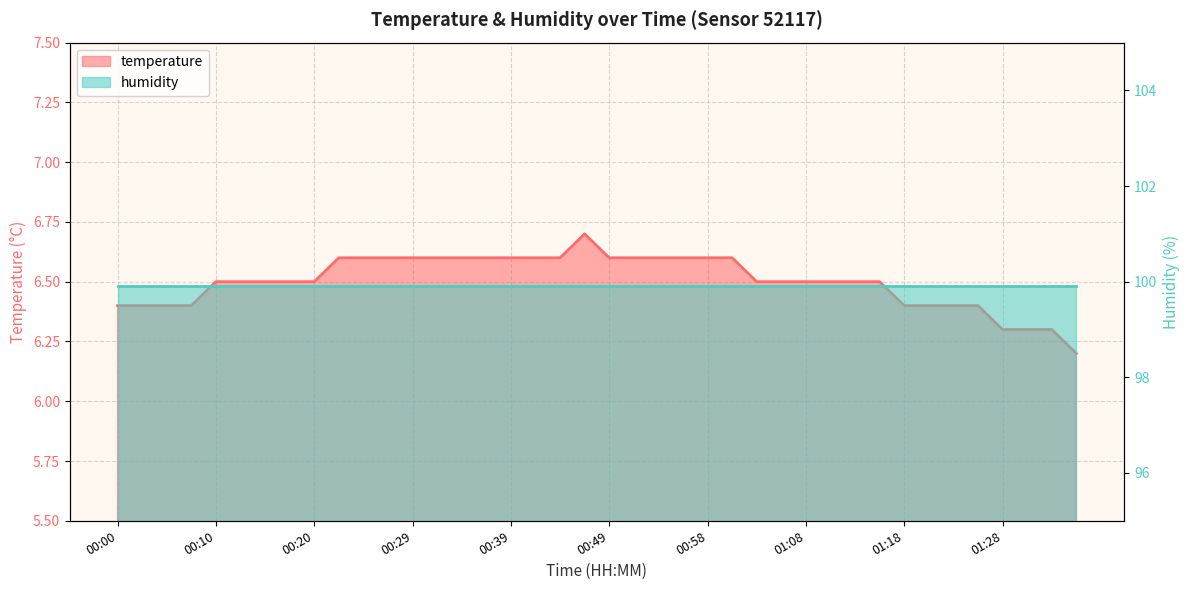

Reading left to right, extract all data points from this chart.

6.4	6.4	6.4	6.4	6.5	6.5	6.5	6.5	6.5	6.6	6.6	6.6	6.6	6.6	6.6	6.6	6.6	6.6	6.6	6.7	6.6	6.6	6.6	6.6	6.6	6.6	6.5	6.5	6.5	6.5	6.5	6.5	6.4	6.4	6.4	6.4	6.3	6.3	6.3	6.2